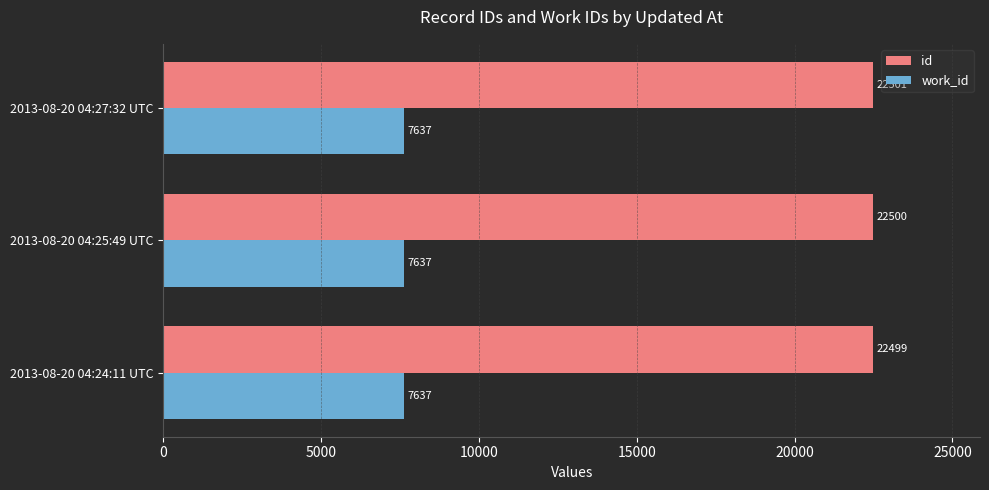

How many data points does each series have?

3